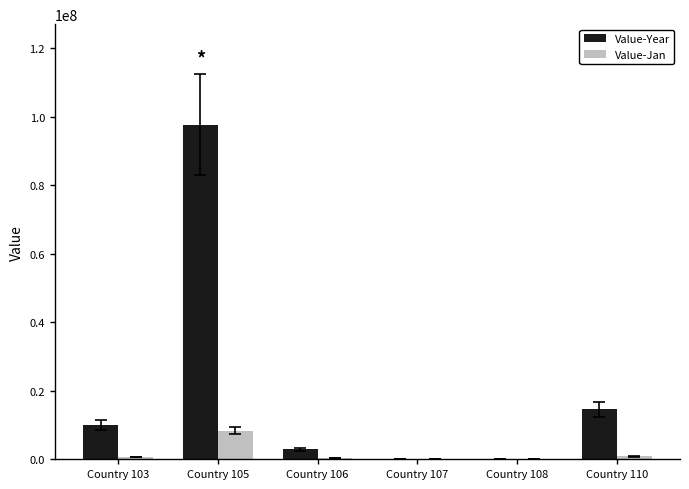

At which category is the sum across all series the highest?

Country 105